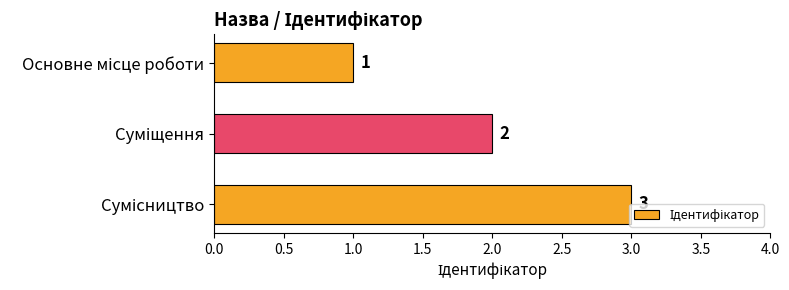

Does the chart contain any negative values?

No